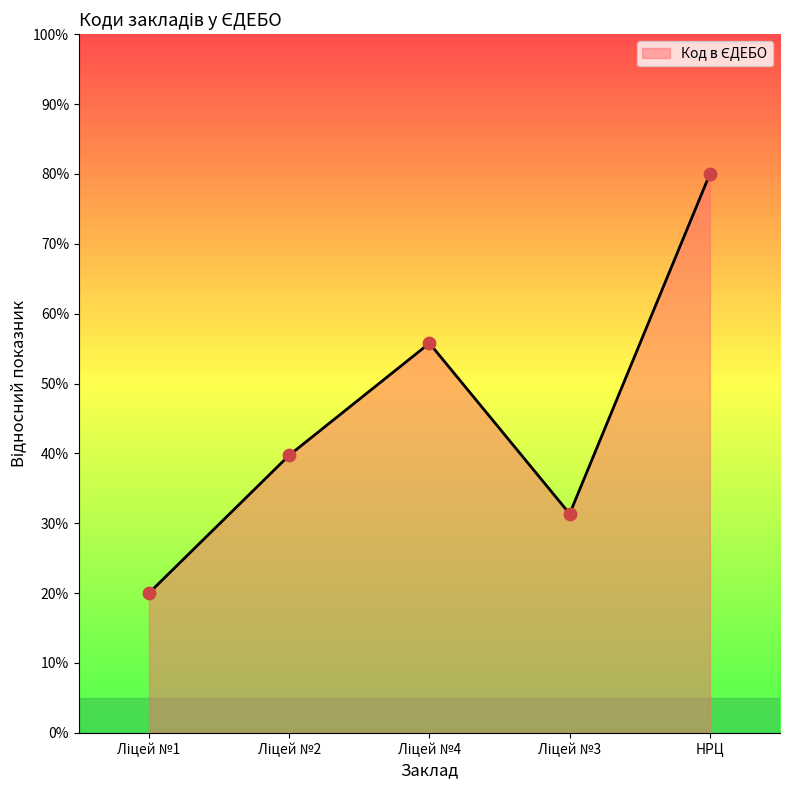

What is the smallest value displayed?

20.0